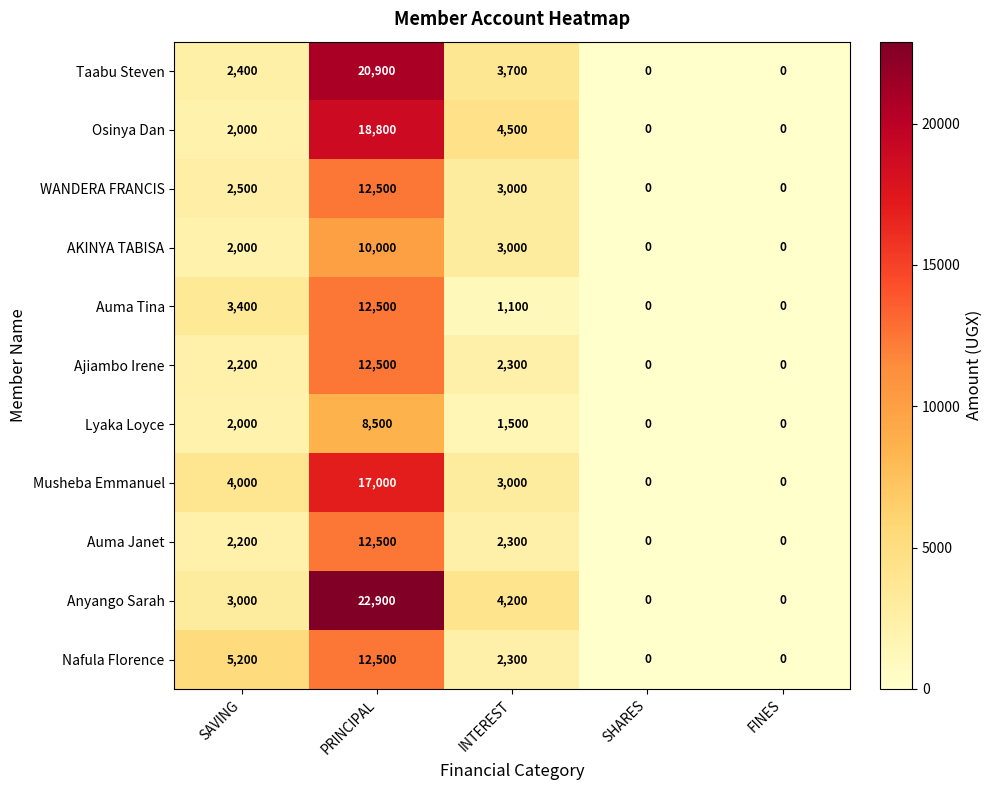

What is the difference between the highest and lowest values at INTEREST?

3400